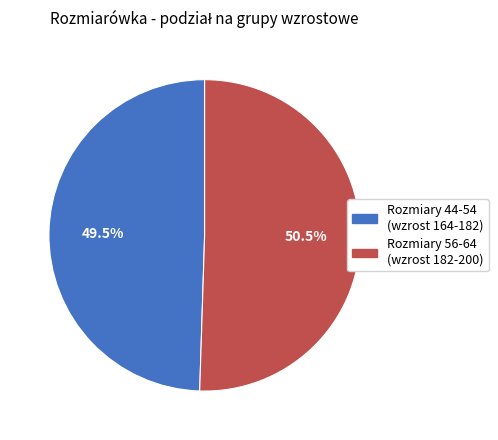

How many segments does this pie chart have?

2